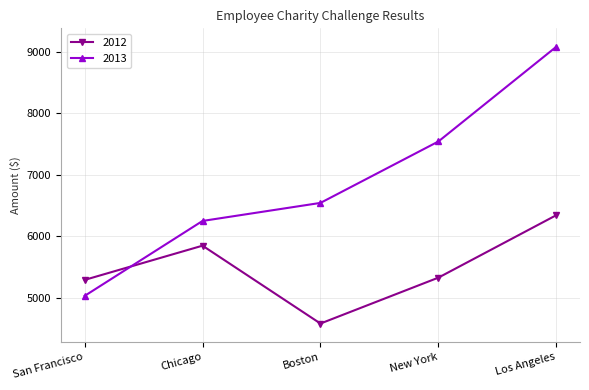

Reading right to left, extract all data points from this chart.

2012: Los Angeles=6342	New York=5324	Boston=4576	Chicago=5845	San Francisco=5287
2013: Los Angeles=9087	New York=7543	Boston=6542	Chicago=6248	San Francisco=5026